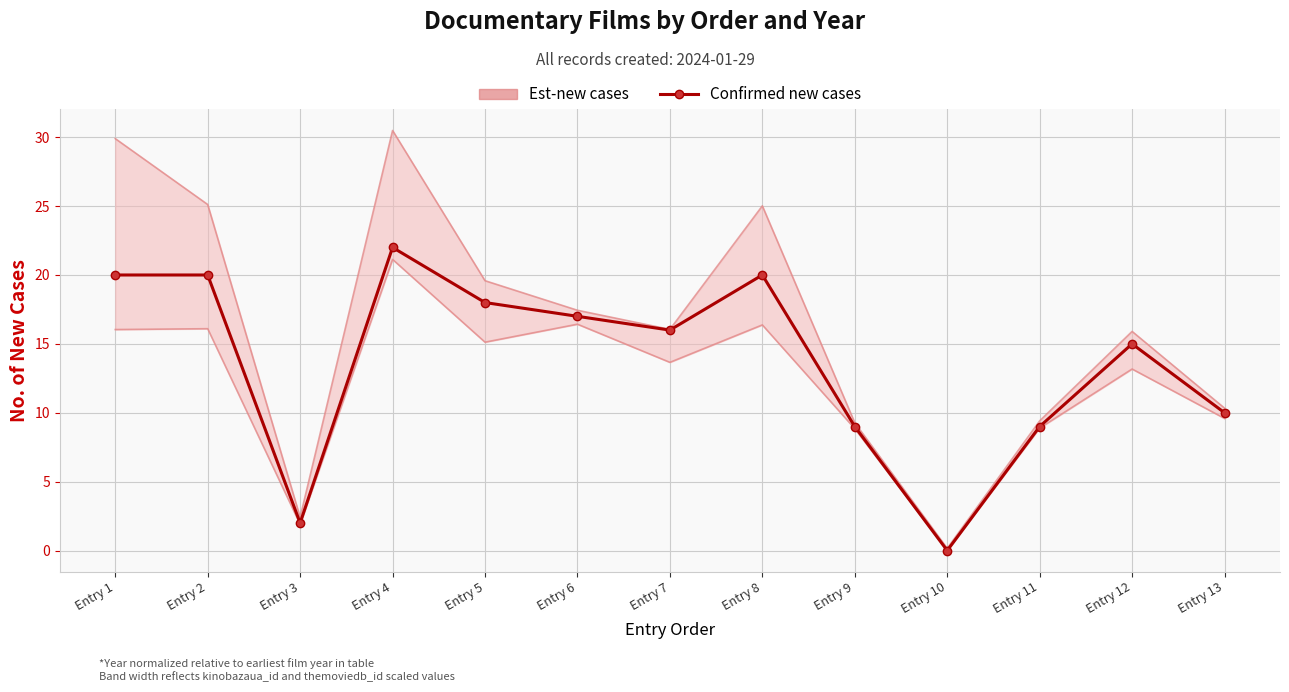

Reading left to right, list all the values displayed in this chart.

20	20	2	22	18	17	16	20	9	0	9	15	10